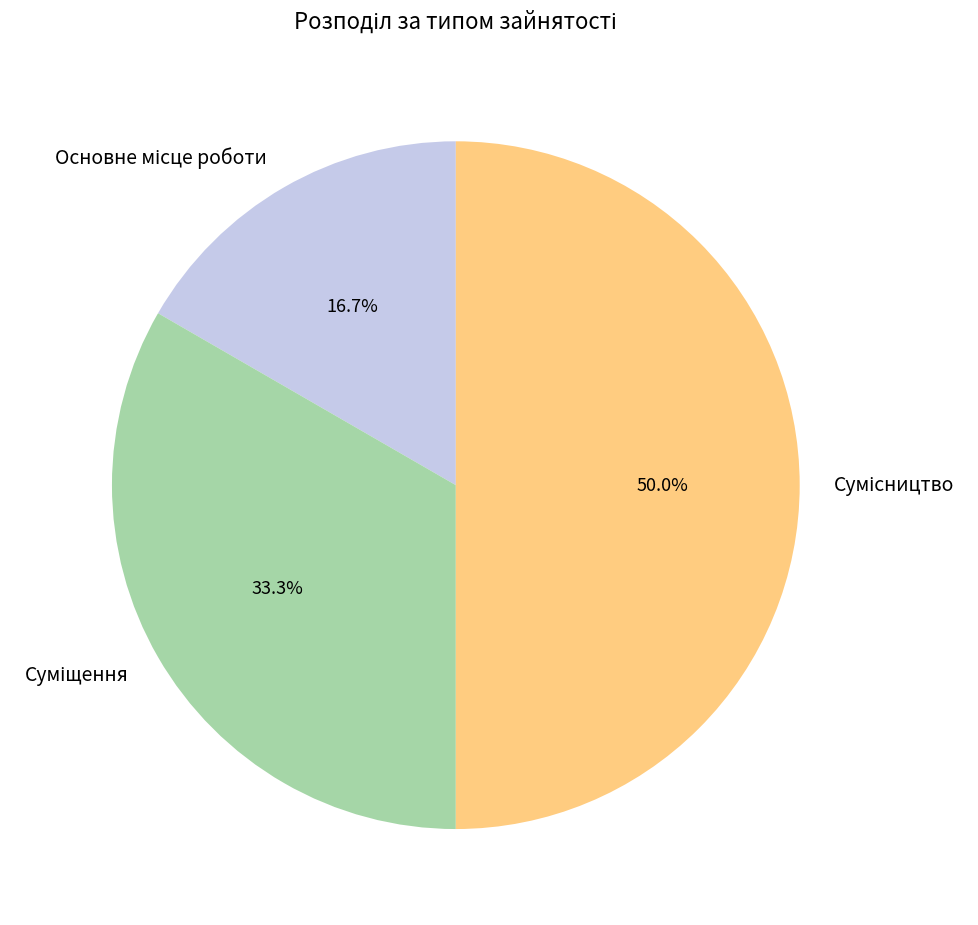

What is the ratio of the value at Основне місце роботи to the value at Суміщення?

0.5